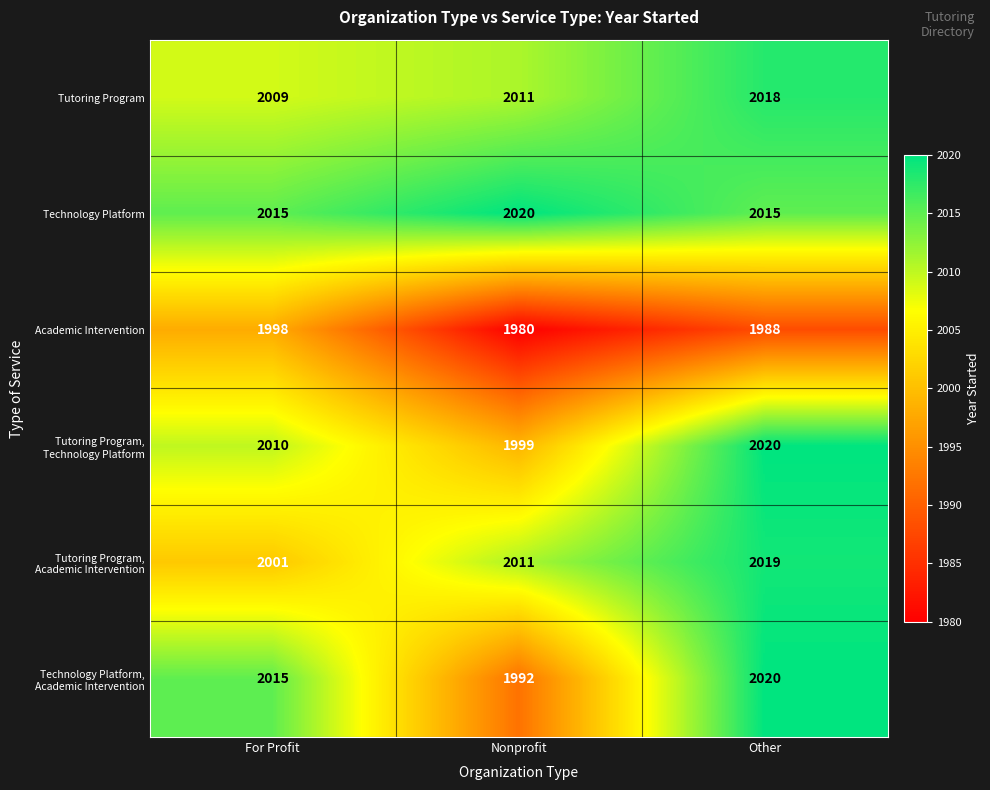

What is the maximum value shown in the chart?

2020